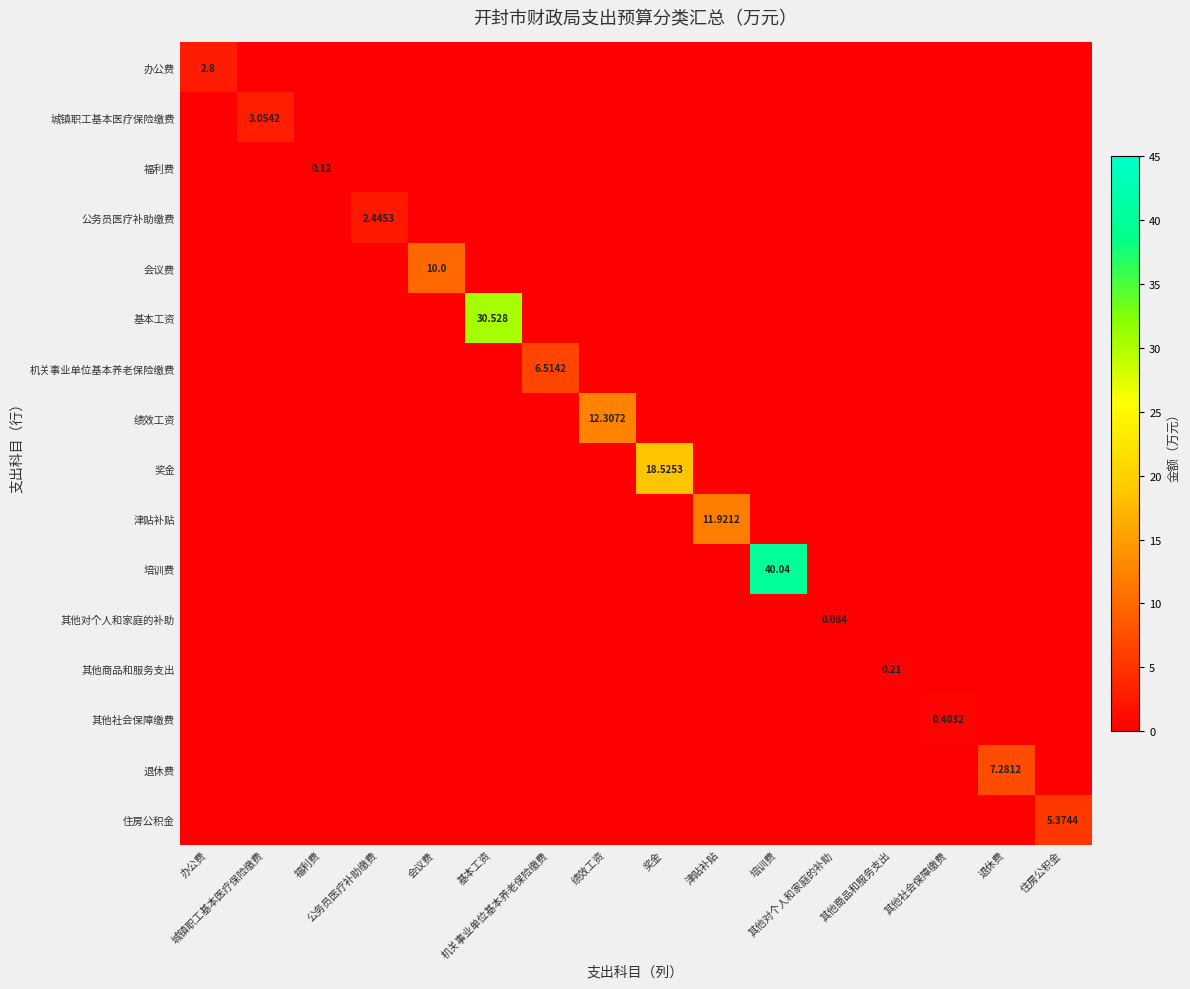

Which category has the lowest value in the 会议费 series?

办公费